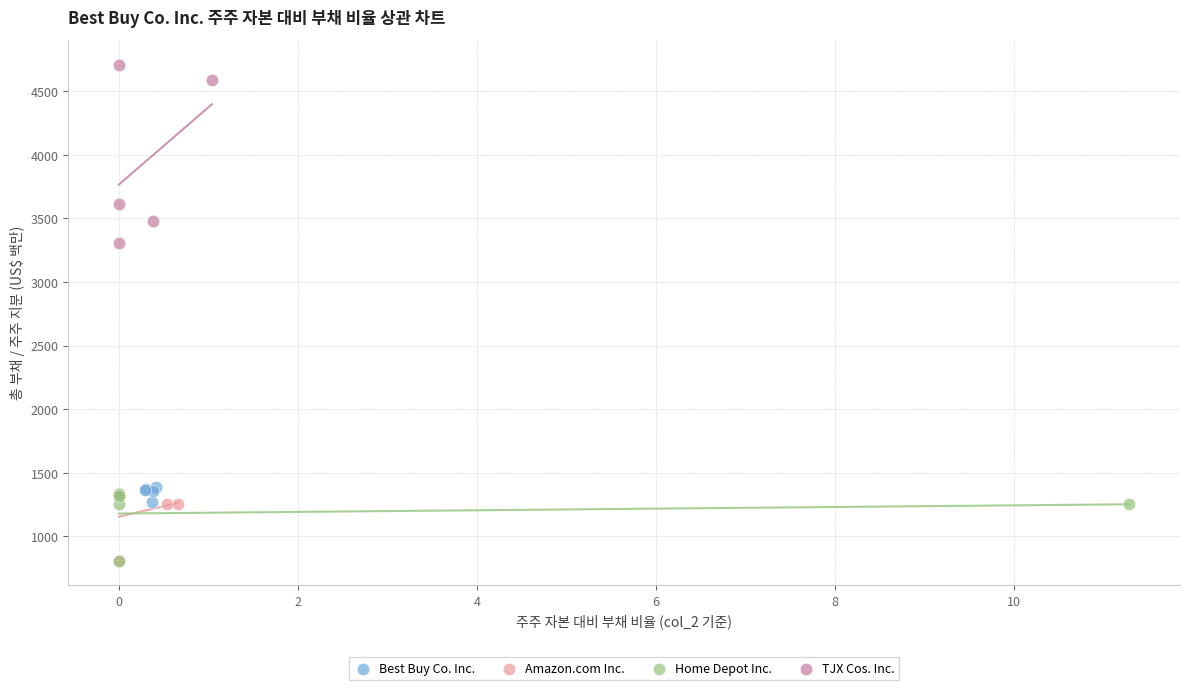

Which series contains the highest Y value?

TJX Cos. Inc.